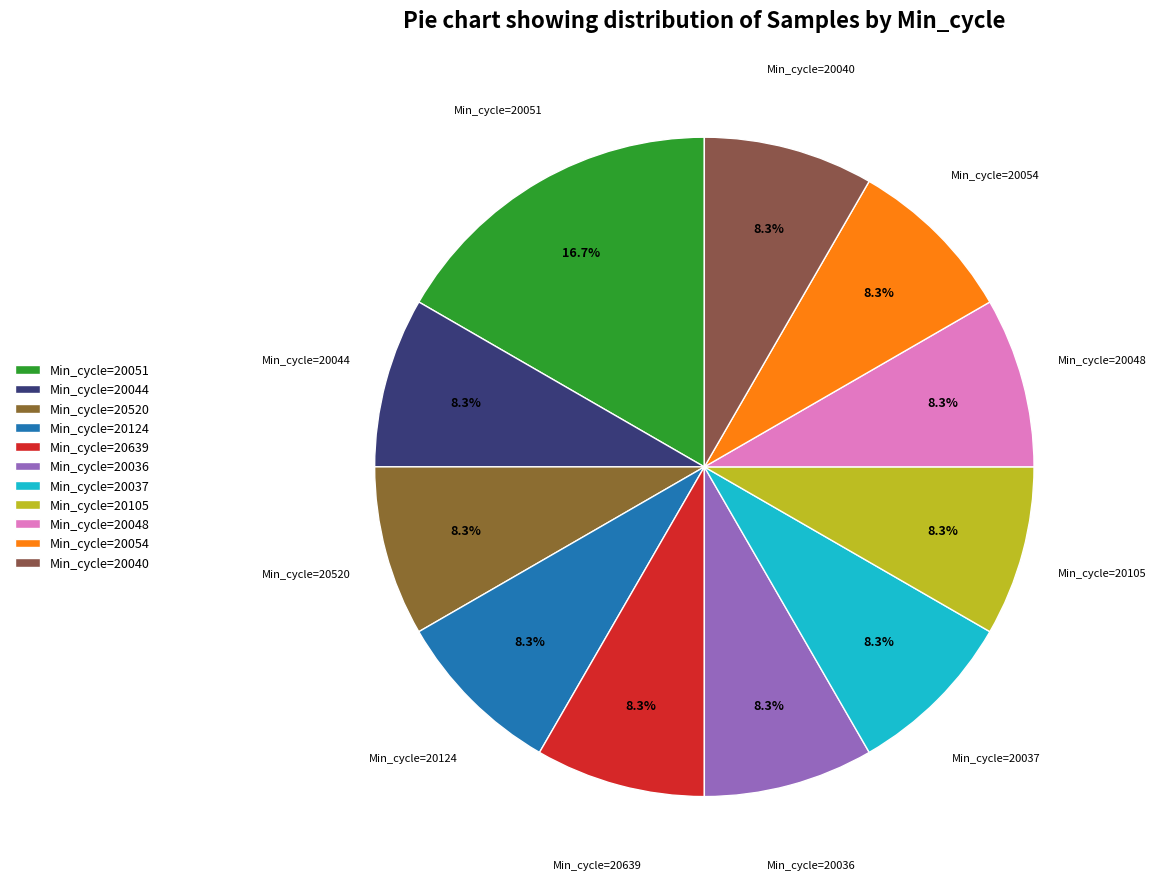

Is there a majority slice in this chart?

No